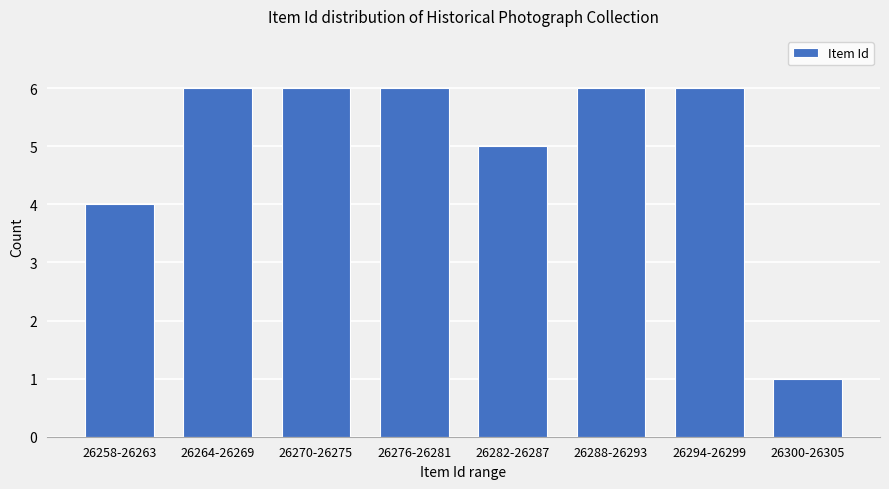

Reading left to right, extract all data points from this chart.

26258-26263=4	26264-26269=6	26270-26275=6	26276-26281=6	26282-26287=5	26288-26293=6	26294-26299=6	26300-26305=1